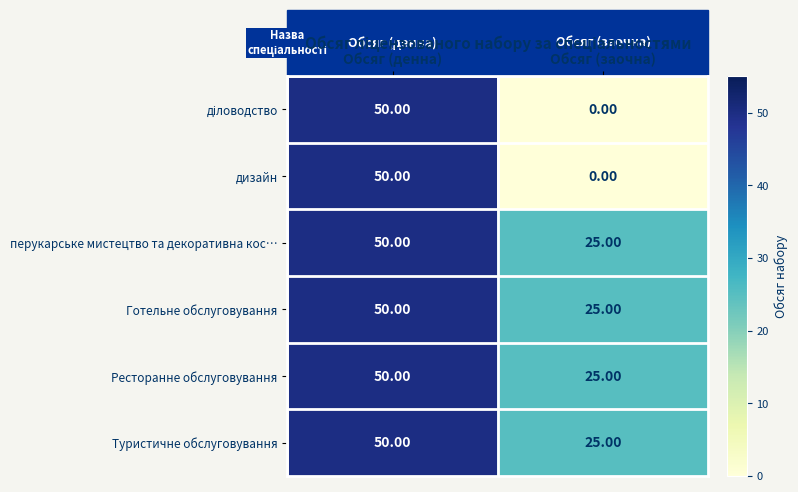

What is the maximum value shown in the chart?

50